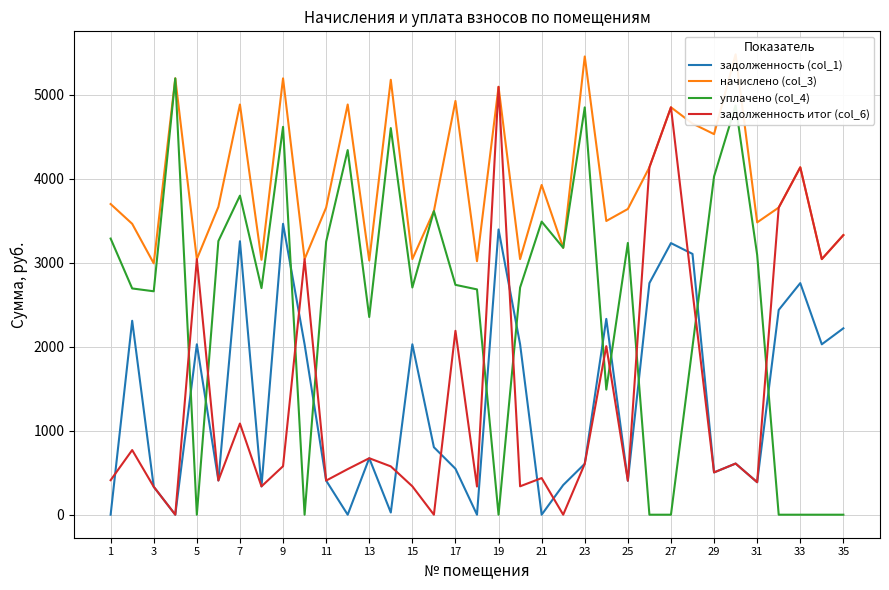

What is the maximum value for уплачено (col_4)?

5194.9